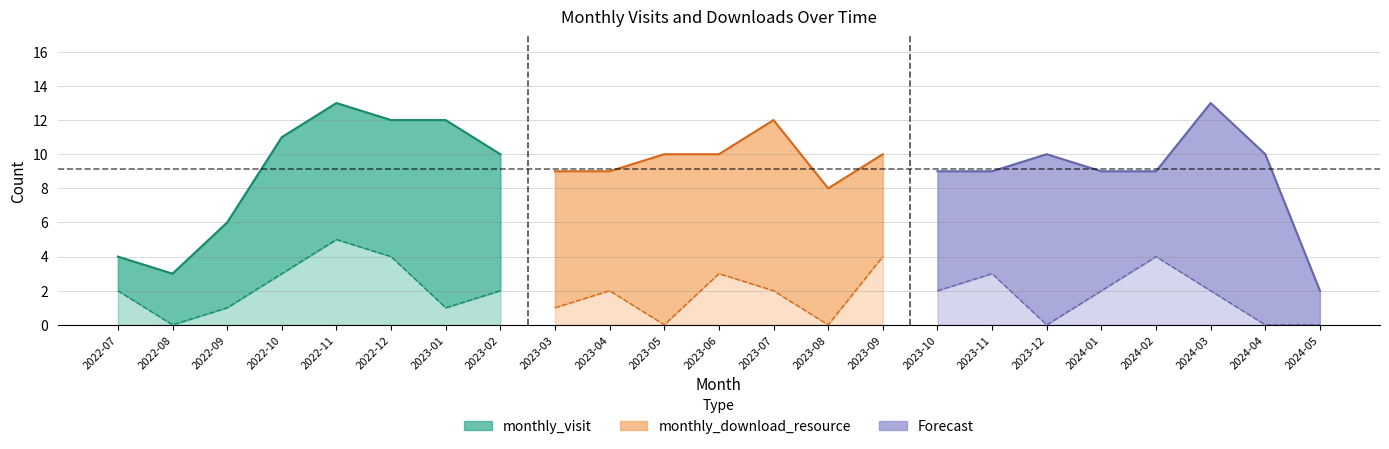

At how many categories does at least one series exceed 3?

21